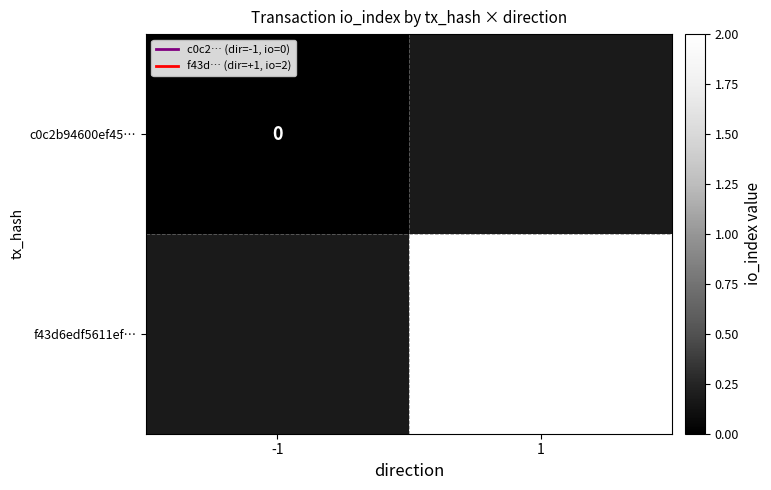

True or false: f43d6edf5611ef… has a value of 2 at 1.

True